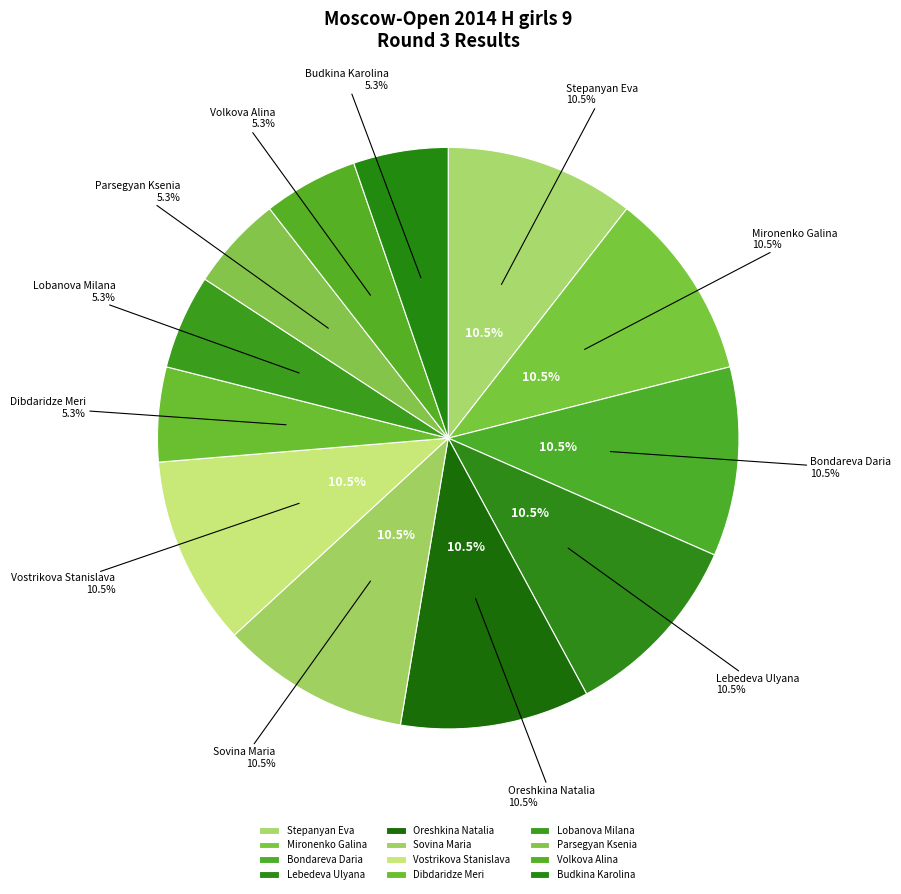

Which has a higher value, Oreshkina Natalia or Sovina Maria?

Oreshkina Natalia